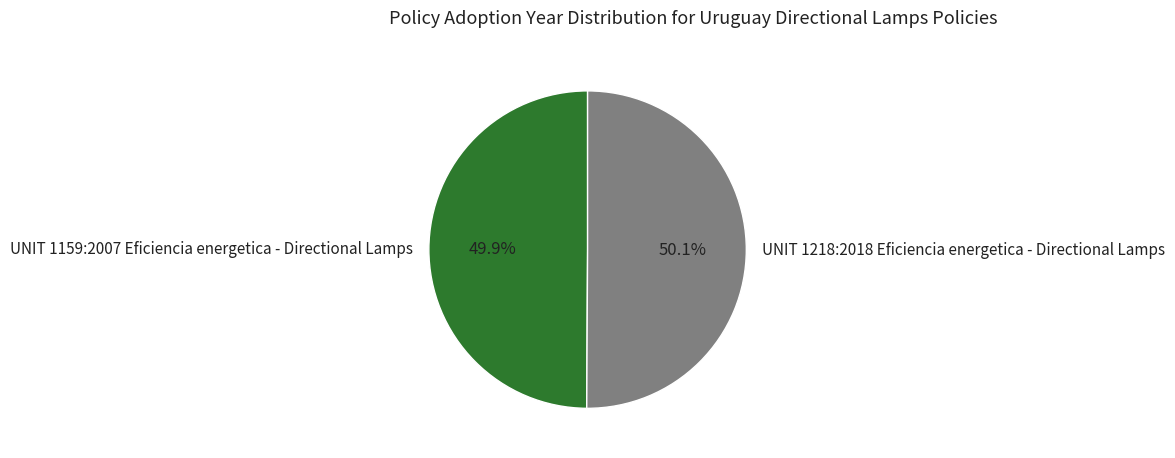

To the nearest percent, what percentage of the pie is UNIT 1218:2018 Eficiencia energetica - Directional Lamps?

50%